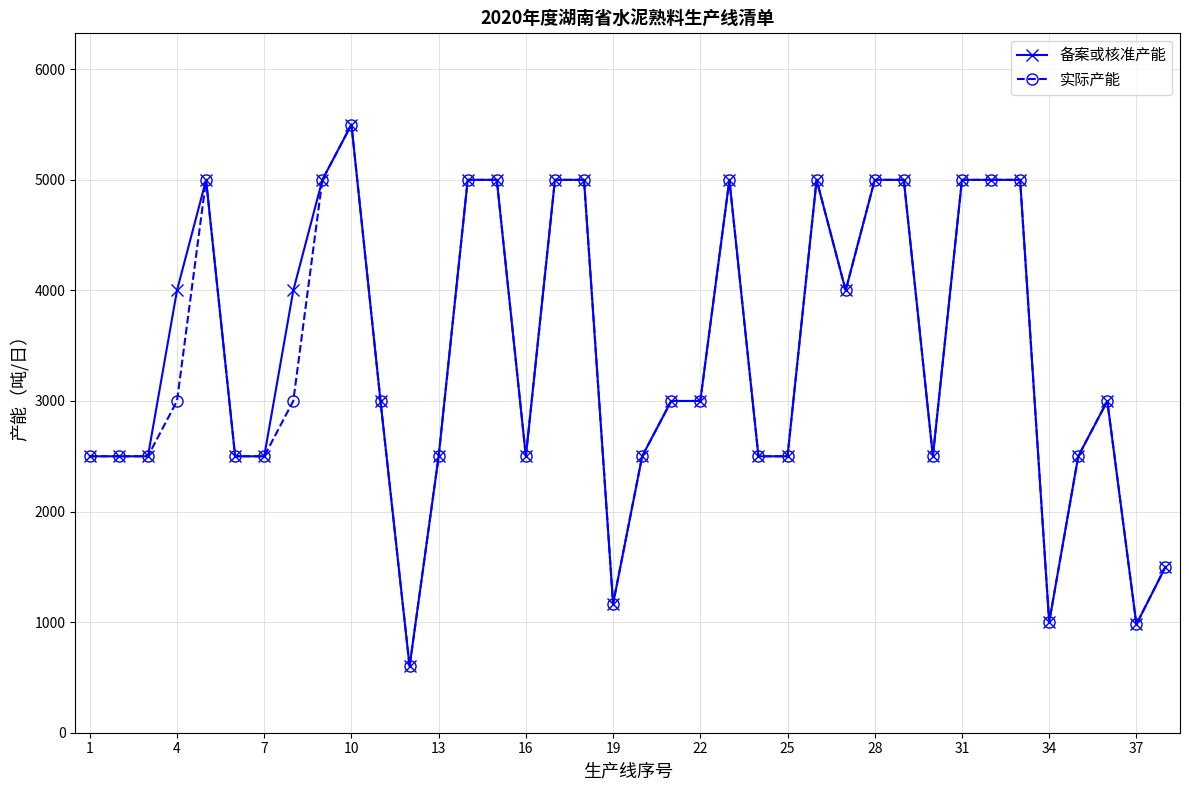

What is the value of the 实际产能 point at the 20th from the left?

2500